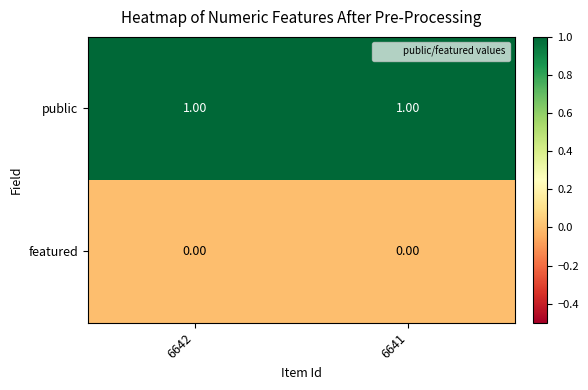

List the series in order of their peak value, lowest first.

featured, public